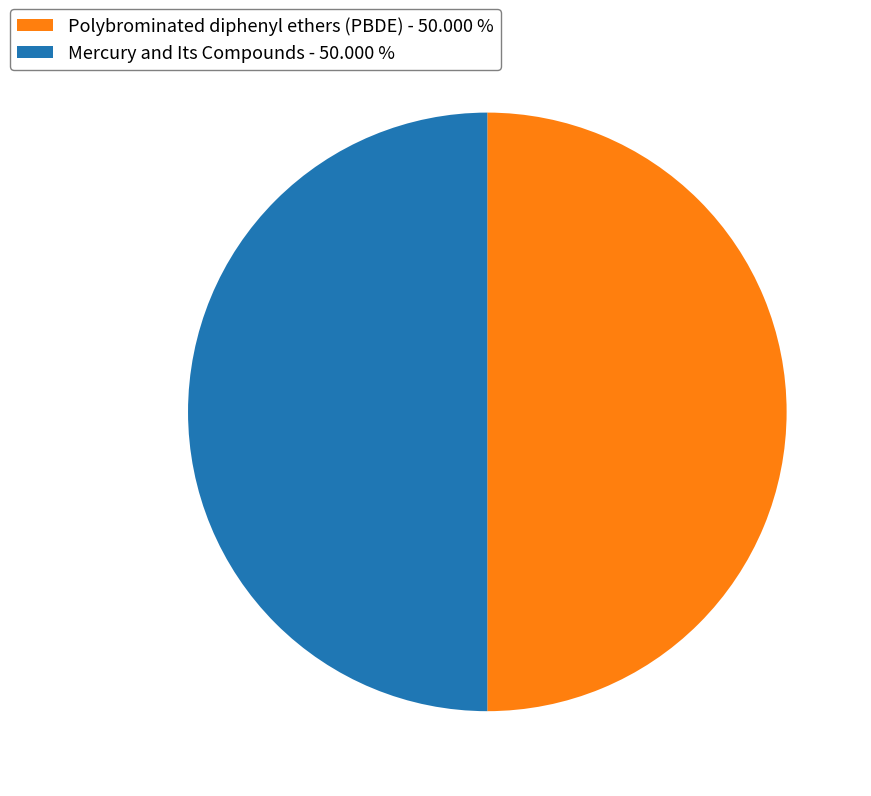

Do Mercury and Its Compounds - 50.000 % and Polybrominated diphenyl ethers (PBDE) - 50.000 % together represent more than half of the pie?

Yes